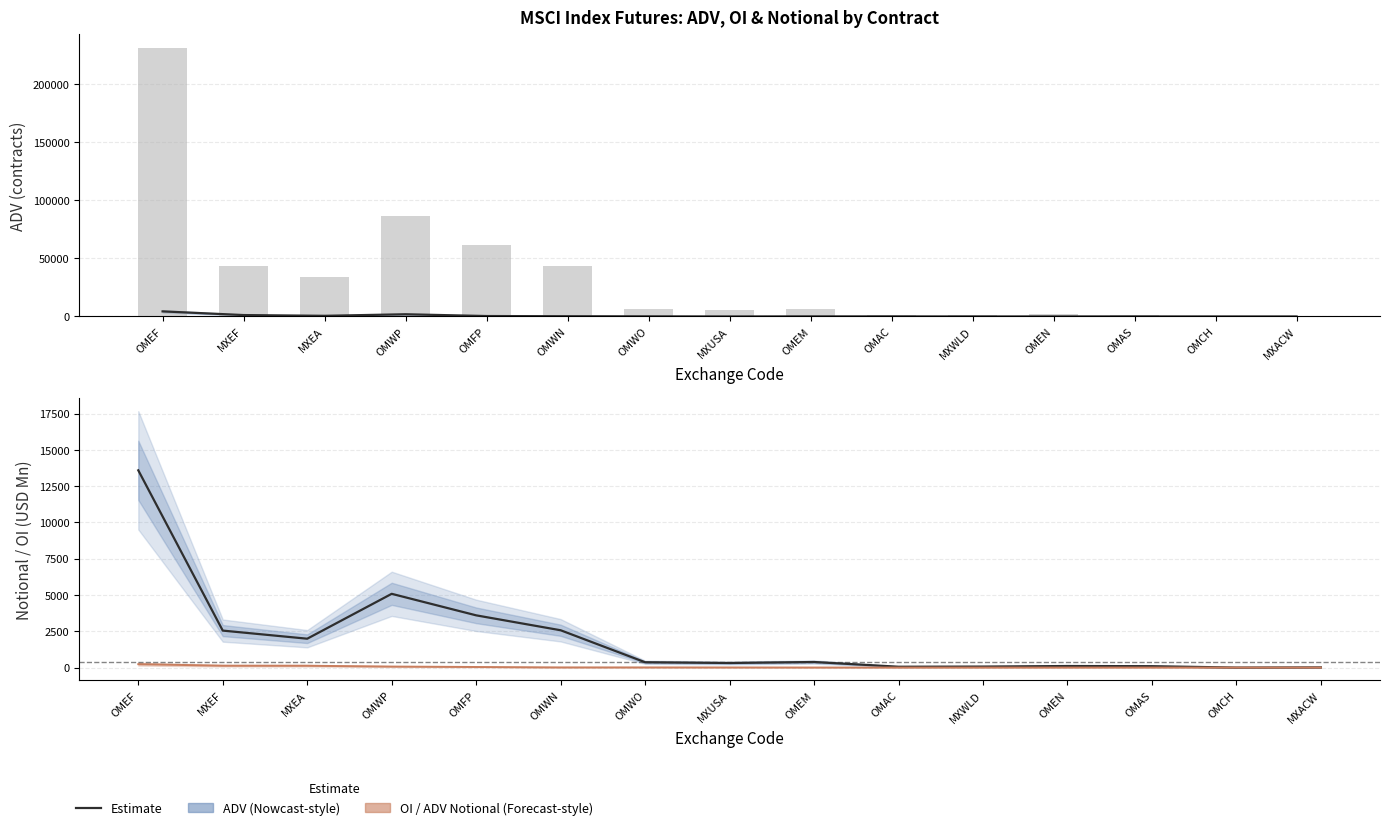

Where is OI Notional (USD Mn) nearest to the value 6796?

OMWP